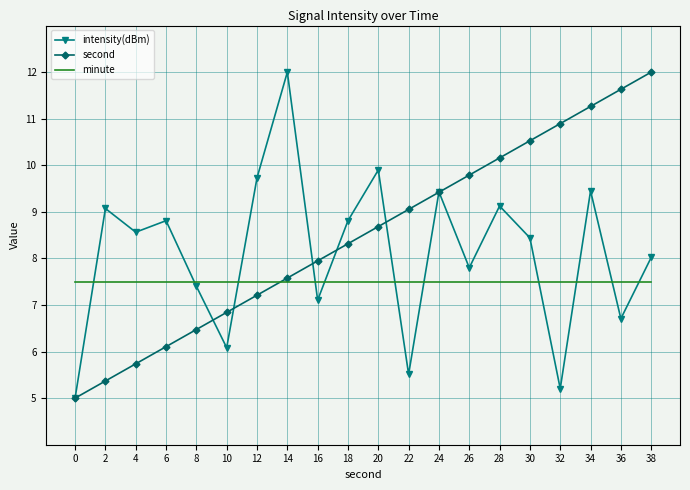

Between 16 and 38, which series saw the biggest shift?

second